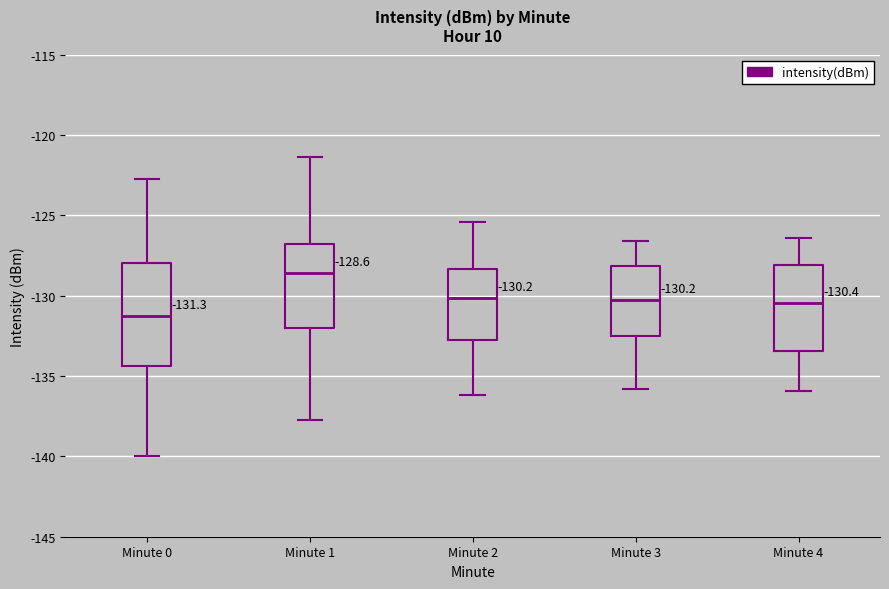

Which box's median line is the lowest?

Minute 0